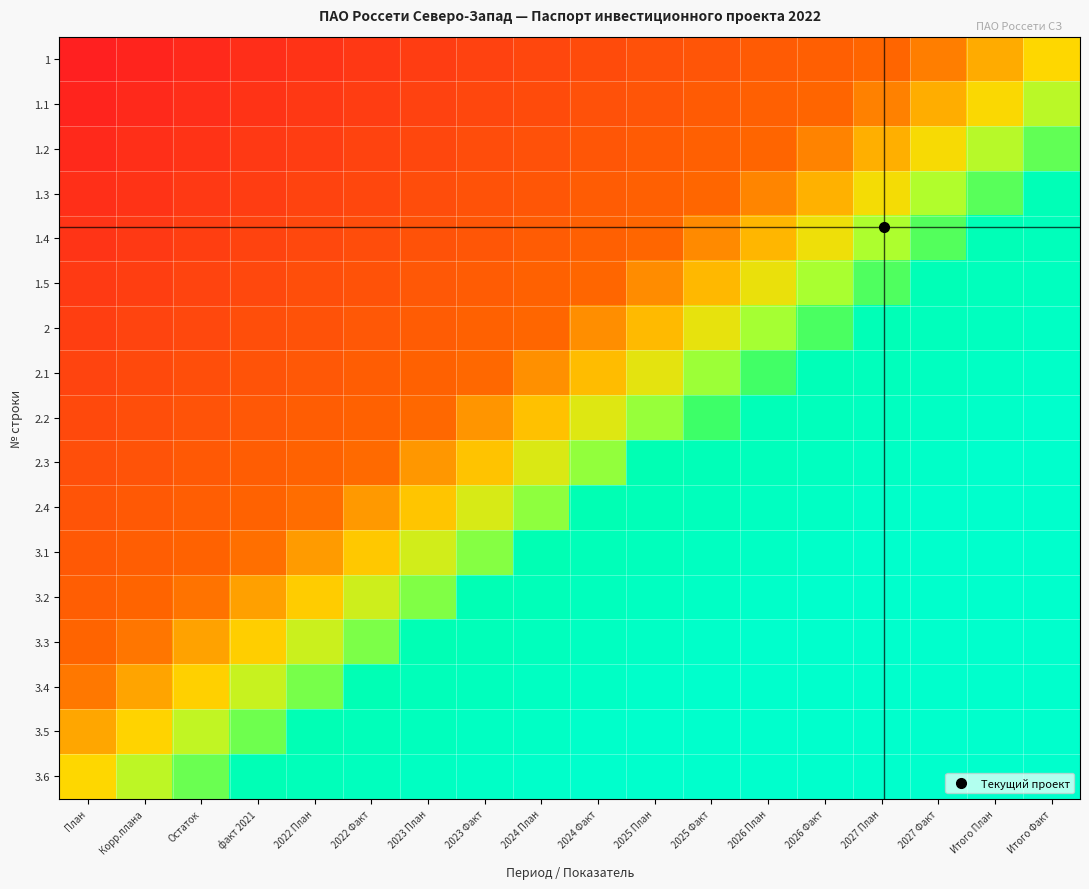

Reading left to right, transcribe all the data shown in this chart.

1: План=0.0	Корр.плана=0.0	Остаток=0.0	факт 2021=0.1	2022 План=0.1	2022 Факт=0.1	2023 План=0.1	2023 Факт=0.1	2024 План=0.1	2024 Факт=0.2	2025 План=0.2	2025 Факт=0.2	2026 План=0.2	2026 Факт=0.2	2027 План=0.2	2027 Факт=0.3	Итого План=0.4	Итого Факт=0.5
1.1: План=0.0	Корр.плана=0.0	Остаток=0.1	факт 2021=0.1	2022 План=0.1	2022 Факт=0.1	2023 План=0.1	2023 Факт=0.1	2024 План=0.2	2024 Факт=0.2	2025 План=0.2	2025 Факт=0.2	2026 План=0.2	2026 Факт=0.2	2027 План=0.3	2027 Факт=0.4	Итого План=0.5	Итого Факт=0.5
1.2: План=0.0	Корр.плана=0.1	Остаток=0.1	факт 2021=0.1	2022 План=0.1	2022 Факт=0.1	2023 План=0.1	2023 Факт=0.2	2024 План=0.2	2024 Факт=0.2	2025 План=0.2	2025 Факт=0.2	2026 План=0.2	2026 Факт=0.3	2027 План=0.4	2027 Факт=0.5	Итого План=0.5	Итого Факт=0.6
1.3: План=0.1	Корр.плана=0.1	Остаток=0.1	факт 2021=0.1	2022 План=0.1	2022 Факт=0.1	2023 План=0.2	2023 Факт=0.2	2024 План=0.2	2024 Факт=0.2	2025 План=0.2	2025 Факт=0.3	2026 План=0.3	2026 Факт=0.4	2027 План=0.5	2027 Факт=0.5	Итого План=0.6	Итого Факт=0.9
1.4: План=0.1	Корр.плана=0.1	Остаток=0.1	факт 2021=0.1	2022 План=0.1	2022 Факт=0.2	2023 План=0.2	2023 Факт=0.2	2024 План=0.2	2024 Факт=0.2	2025 План=0.3	2025 Факт=0.3	2026 План=0.4	2026 Факт=0.5	2027 План=0.5	2027 Факт=0.6	Итого План=0.9	Итого Факт=0.9
1.5: План=0.1	Корр.плана=0.1	Остаток=0.1	факт 2021=0.1	2022 План=0.2	2022 Факт=0.2	2023 План=0.2	2023 Факт=0.2	2024 План=0.2	2024 Факт=0.3	2025 План=0.3	2025 Факт=0.4	2026 План=0.5	2026 Факт=0.6	2027 План=0.6	2027 Факт=0.9	Итого План=0.9	Итого Факт=0.9
2: План=0.1	Корр.плана=0.1	Остаток=0.1	факт 2021=0.2	2022 План=0.2	2022 Факт=0.2	2023 План=0.2	2023 Факт=0.2	2024 План=0.3	2024 Факт=0.3	2025 План=0.4	2025 Факт=0.5	2026 План=0.6	2026 Факт=0.6	2027 План=0.9	2027 Факт=0.9	Итого План=0.9	Итого Факт=1.0
2.1: План=0.1	Корр.плана=0.1	Остаток=0.2	факт 2021=0.2	2022 План=0.2	2022 Факт=0.2	2023 План=0.2	2023 Факт=0.3	2024 План=0.3	2024 Факт=0.4	2025 План=0.5	2025 Факт=0.6	2026 План=0.6	2026 Факт=0.9	2027 План=0.9	2027 Факт=0.9	Итого План=1.0	Итого Факт=1.0
2.2: План=0.1	Корр.плана=0.2	Остаток=0.2	факт 2021=0.2	2022 План=0.2	2022 Факт=0.2	2023 План=0.3	2023 Факт=0.3	2024 План=0.4	2024 Факт=0.5	2025 План=0.6	2025 Факт=0.6	2026 План=0.9	2026 Факт=0.9	2027 План=0.9	2027 Факт=1.0	Итого План=1.0	Итого Факт=1.0
2.3: План=0.2	Корр.плана=0.2	Остаток=0.2	факт 2021=0.2	2022 План=0.2	2022 Факт=0.3	2023 План=0.3	2023 Факт=0.4	2024 План=0.5	2024 Факт=0.6	2025 План=0.9	2025 Факт=0.9	2026 План=0.9	2026 Факт=0.9	2027 План=1.0	2027 Факт=1.0	Итого План=1.0	Итого Факт=1.0
2.4: План=0.2	Корр.плана=0.2	Остаток=0.2	факт 2021=0.2	2022 План=0.3	2022 Факт=0.3	2023 План=0.4	2023 Факт=0.5	2024 План=0.6	2024 Факт=0.9	2025 План=0.9	2025 Факт=0.9	2026 План=0.9	2026 Факт=1.0	2027 План=1.0	2027 Факт=1.0	Итого План=1.0	Итого Факт=1.0
3.1: План=0.2	Корр.плана=0.2	Остаток=0.2	факт 2021=0.3	2022 План=0.3	2022 Факт=0.4	2023 План=0.5	2023 Факт=0.6	2024 План=0.9	2024 Факт=0.9	2025 План=0.9	2025 Факт=1.0	2026 План=1.0	2026 Факт=1.0	2027 План=1.0	2027 Факт=1.0	Итого План=1.0	Итого Факт=1.0
3.2: План=0.2	Корр.плана=0.2	Остаток=0.3	факт 2021=0.4	2022 План=0.4	2022 Факт=0.5	2023 План=0.6	2023 Факт=0.9	2024 План=0.9	2024 Факт=0.9	2025 План=1.0	2025 Факт=1.0	2026 План=1.0	2026 Факт=1.0	2027 План=1.0	2027 Факт=1.0	Итого План=1.0	Итого Факт=1.0
3.3: План=0.2	Корр.плана=0.3	Остаток=0.4	факт 2021=0.4	2022 План=0.5	2022 Факт=0.6	2023 План=0.9	2023 Факт=0.9	2024 План=0.9	2024 Факт=1.0	2025 План=1.0	2025 Факт=1.0	2026 План=1.0	2026 Факт=1.0	2027 План=1.0	2027 Факт=1.0	Итого План=1.0	Итого Факт=1.0
3.4: План=0.3	Корр.плана=0.4	Остаток=0.4	факт 2021=0.5	2022 План=0.6	2022 Факт=0.9	2023 План=0.9	2023 Факт=0.9	2024 План=1.0	2024 Факт=1.0	2025 План=1.0	2025 Факт=1.0	2026 План=1.0	2026 Факт=1.0	2027 План=1.0	2027 Факт=1.0	Итого План=1.0	Итого Факт=1.0
3.5: План=0.4	Корр.плана=0.4	Остаток=0.5	факт 2021=0.6	2022 План=0.9	2022 Факт=0.9	2023 План=0.9	2023 Факт=1.0	2024 План=1.0	2024 Факт=1.0	2025 План=1.0	2025 Факт=1.0	2026 План=1.0	2026 Факт=1.0	2027 План=1.0	2027 Факт=1.0	Итого План=1.0	Итого Факт=1.0
3.6: План=0.5	Корр.плана=0.5	Остаток=0.6	факт 2021=0.9	2022 План=0.9	2022 Факт=0.9	2023 План=1.0	2023 Факт=1.0	2024 План=1.0	2024 Факт=1.0	2025 План=1.0	2025 Факт=1.0	2026 План=1.0	2026 Факт=1.0	2027 План=1.0	2027 Факт=1.0	Итого План=1.0	Итого Факт=1.0